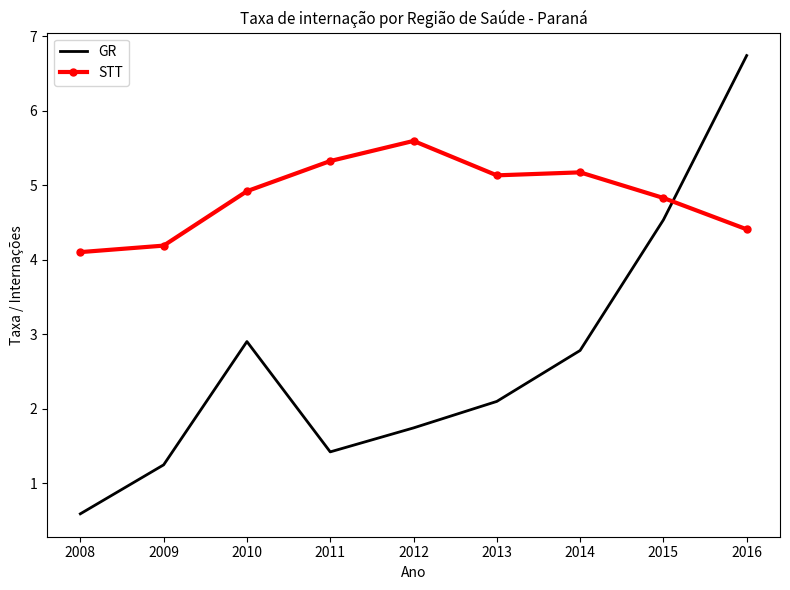

True or false: STT has a value of 7.4 at 2015.

False